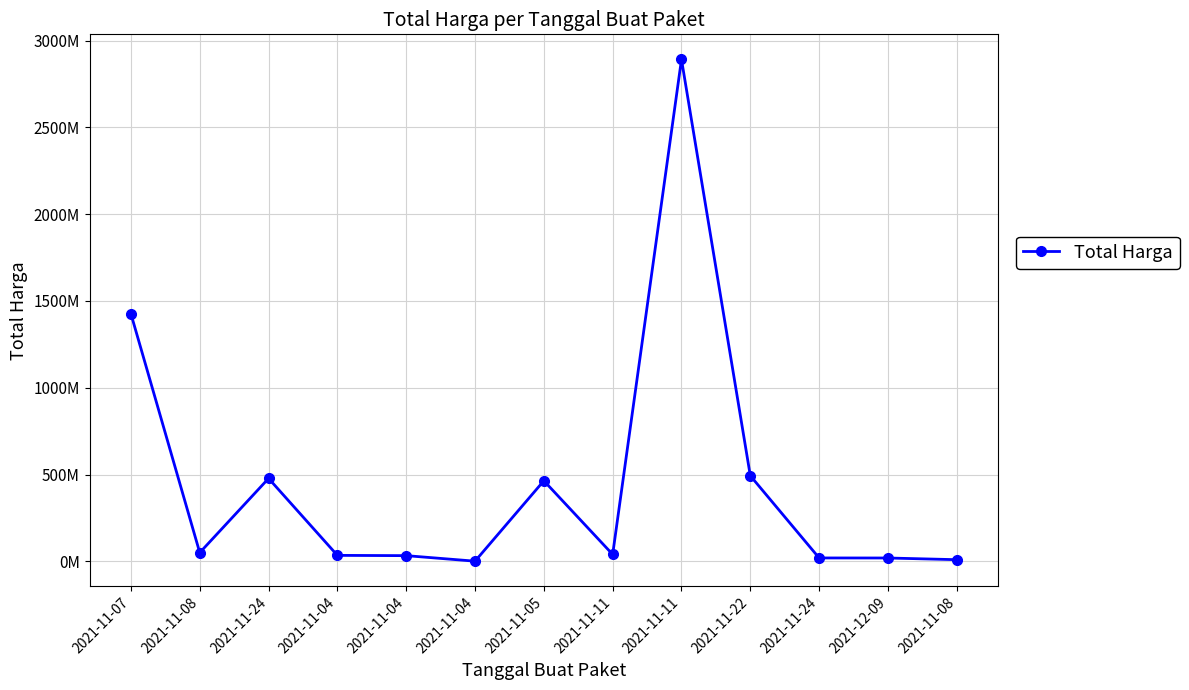

Where does the data first go above 39440000?

2021-11-07